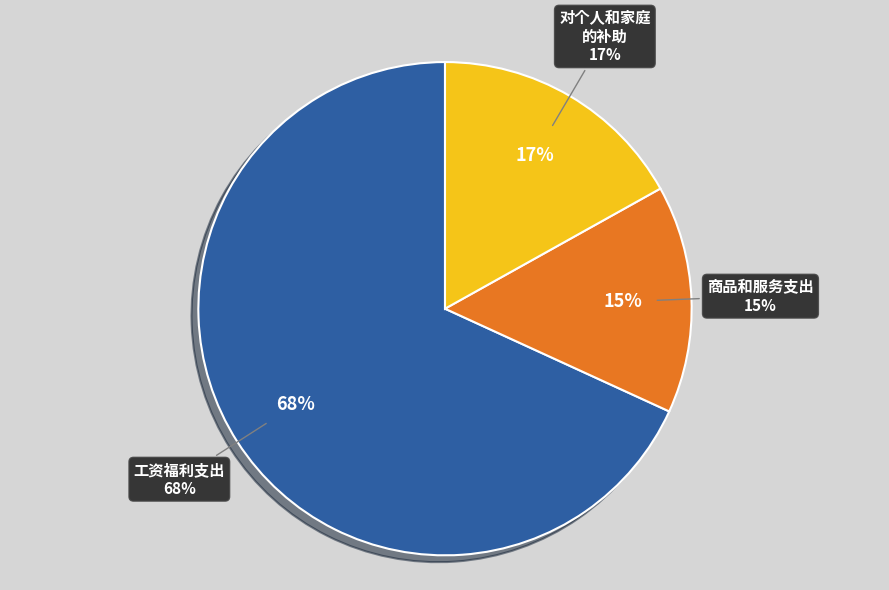

To the nearest percent, what is the combined percentage of 对个人和家庭的补助 and 商品和服务支出?

32%